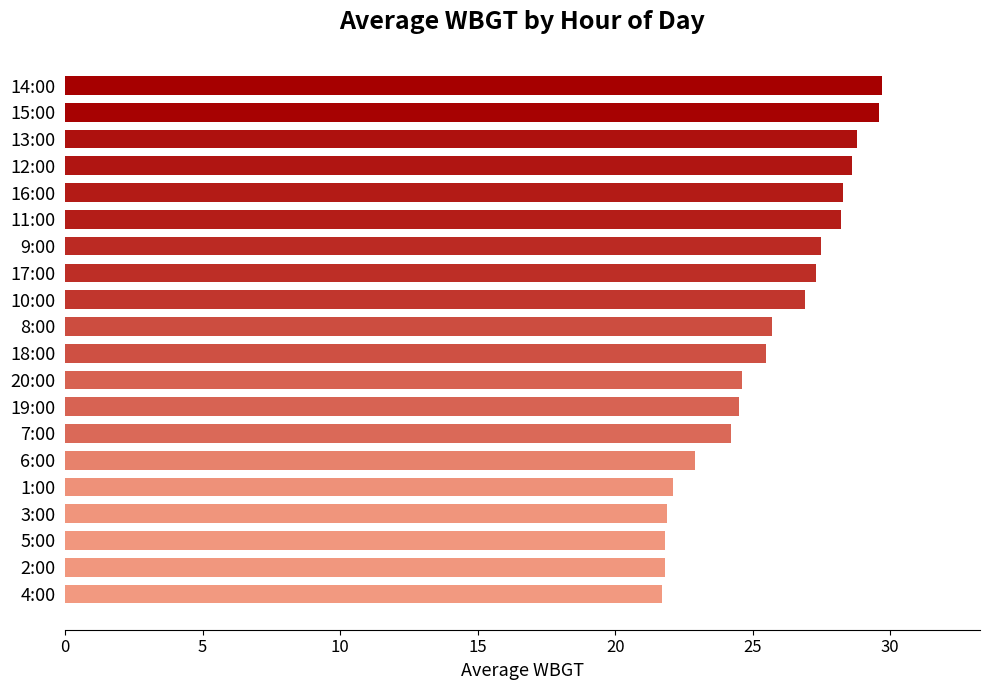

Which has a higher value, 7:00 or 18:00?

18:00